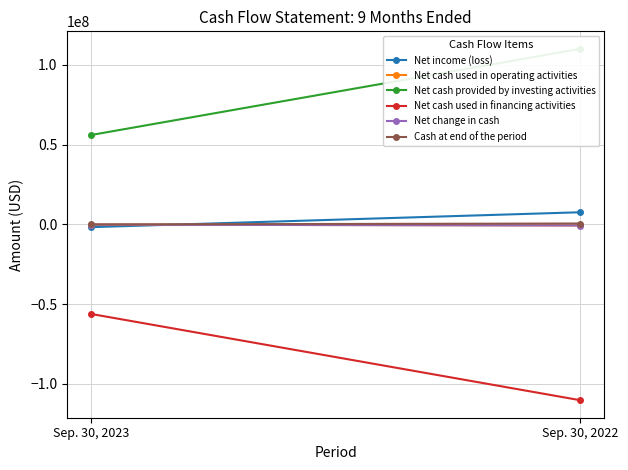

Reading left to right, extract all data points from this chart.

Net income (loss): Sep. 30, 2023=-1676565	Sep. 30, 2022=7654310
Net cash used in operating activities: Sep. 30, 2023=-90916	Sep. 30, 2022=-599052
Net cash provided by investing activities: Sep. 30, 2023=56126900	Sep. 30, 2022=110084910
Net cash used in financing activities: Sep. 30, 2023=-56134700	Sep. 30, 2022=-110154910
Net change in cash: Sep. 30, 2023=-98716	Sep. 30, 2022=-669052
Cash at end of the period: Sep. 30, 2023=18970	Sep. 30, 2022=599457